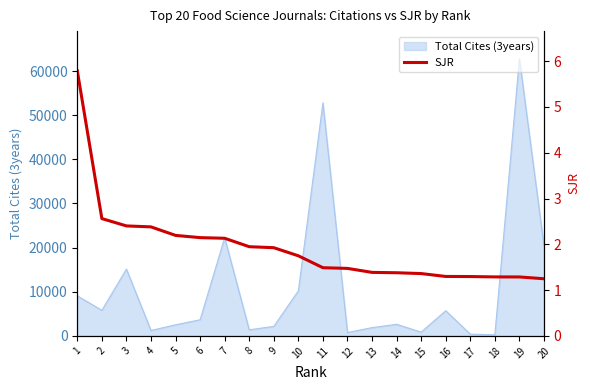

Read the value at 8.

1.9